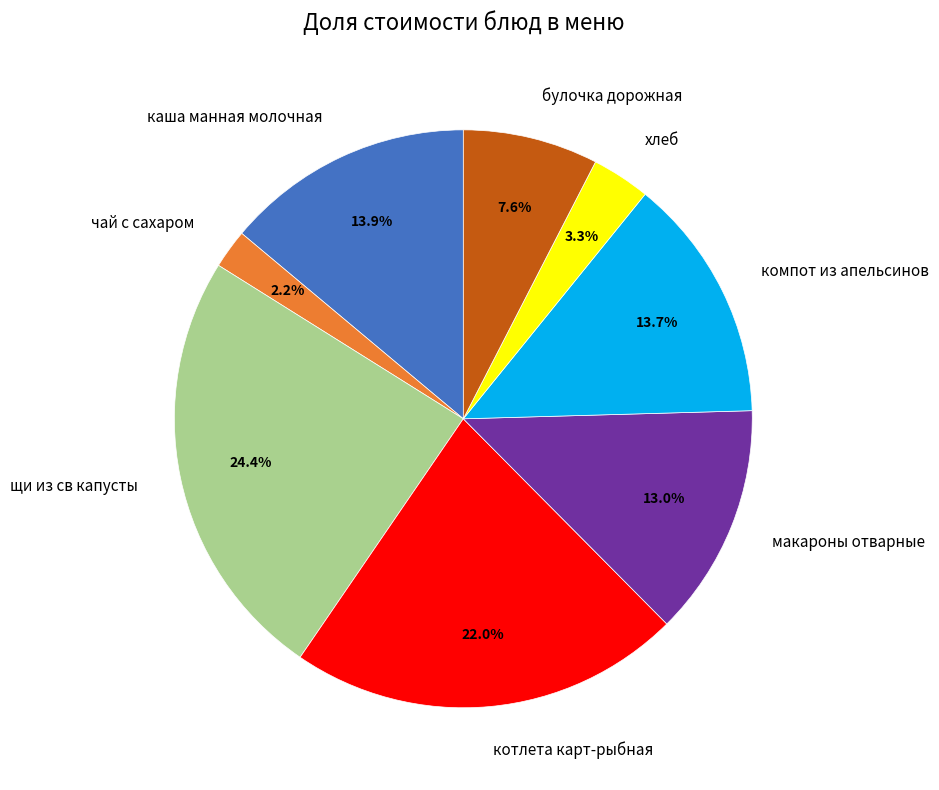

What percentage is NOT represented by каша манная молочная?

86.1%